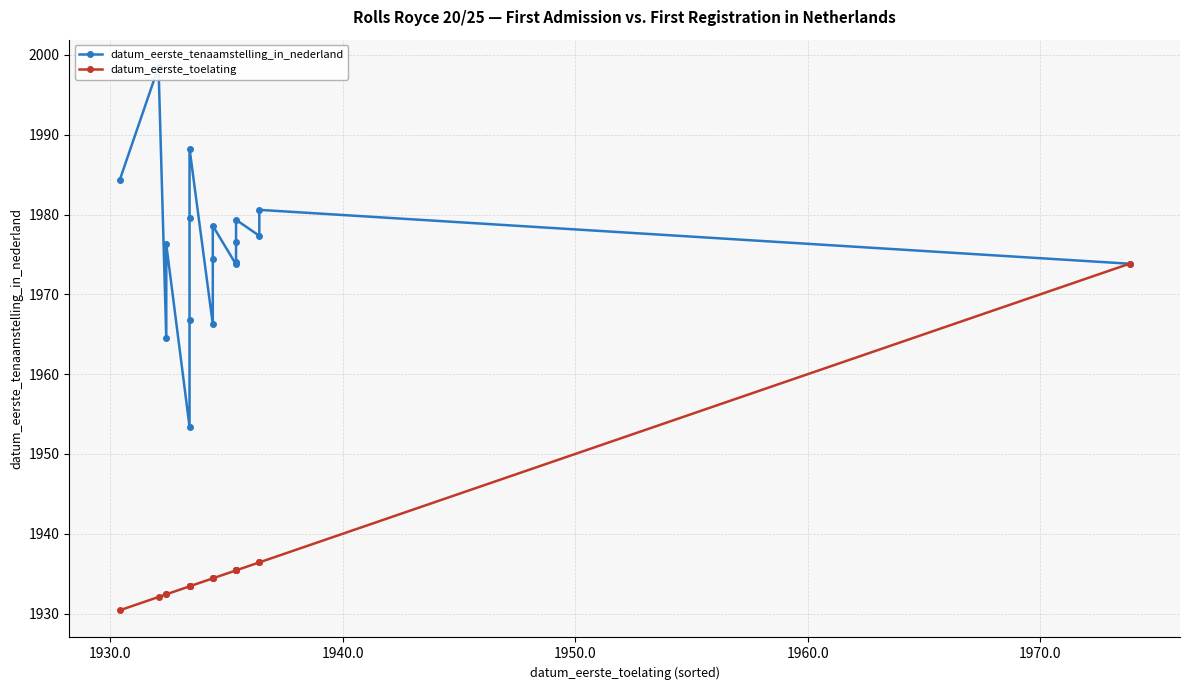

The value of datum_eerste_tenaamstelling_in_nederland at 13 is 633.1. True or false?

False